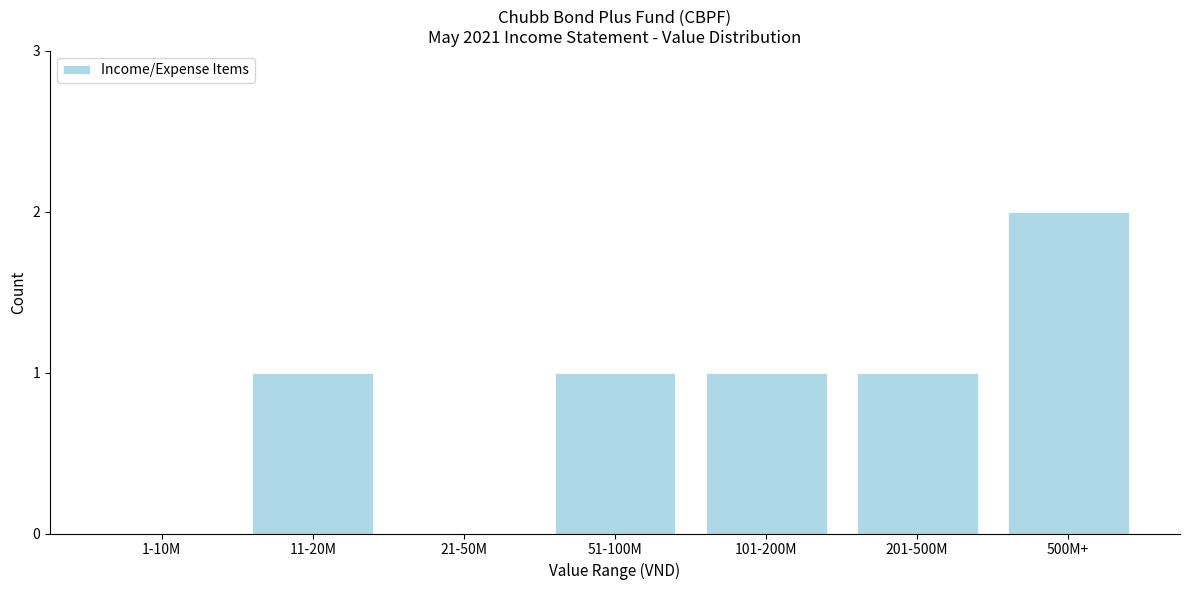

Reading right to left, list all the values displayed in this chart.

500M+=2	201-500M=1	101-200M=1	51-100M=1	21-50M=0	11-20M=1	1-10M=0